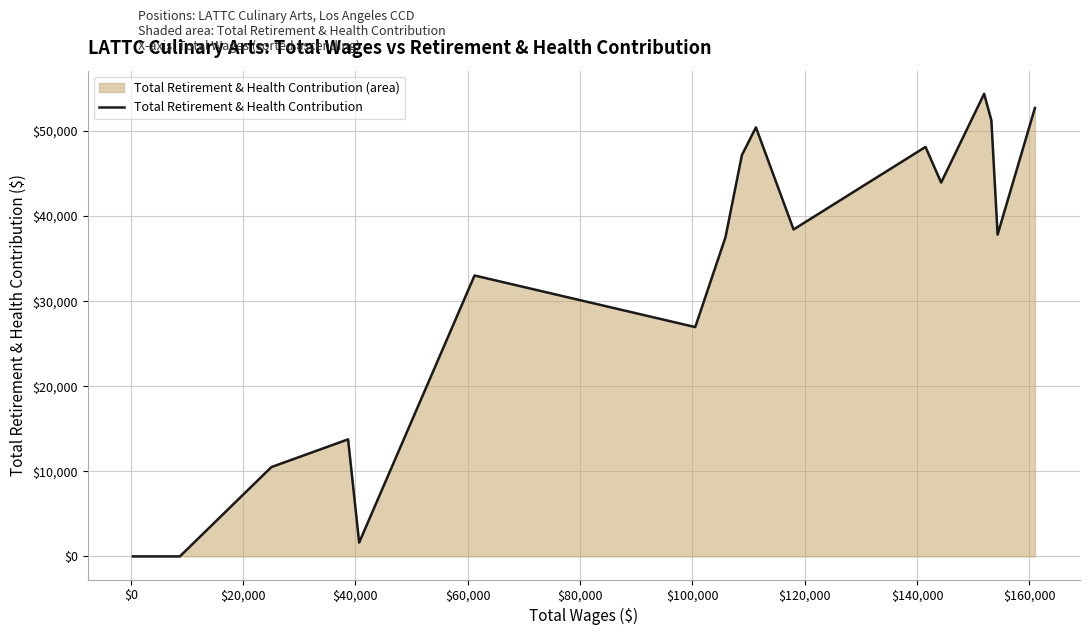

What is the maximum value shown in the chart?

54378